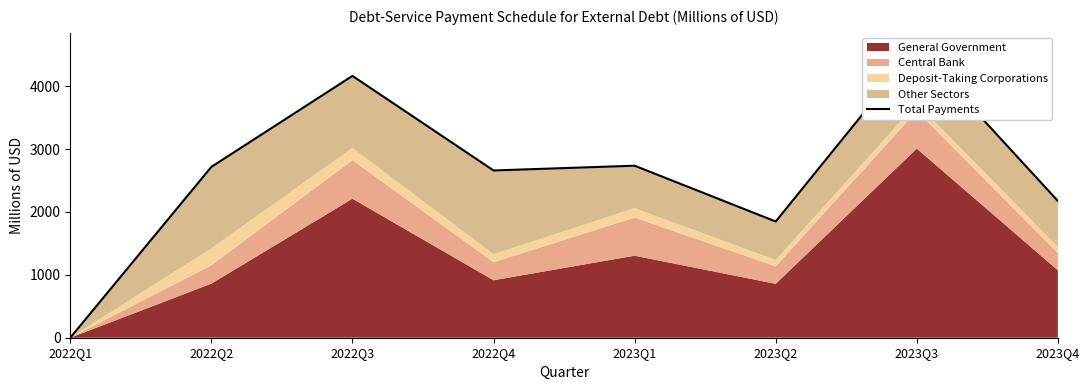

At which category does the chart reach its peak across all series?

2023Q3